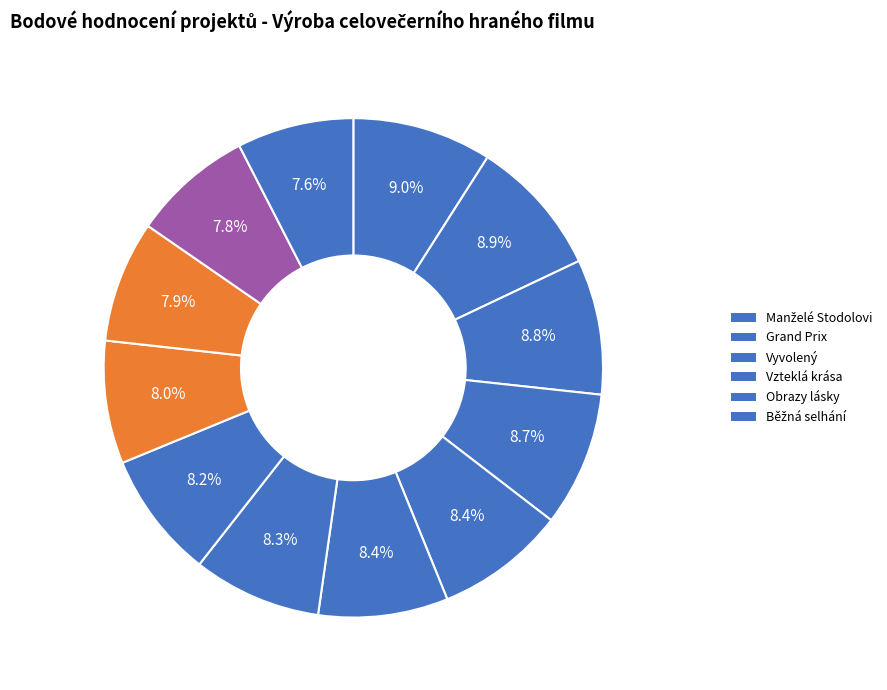

How many slices are in this pie chart?

12